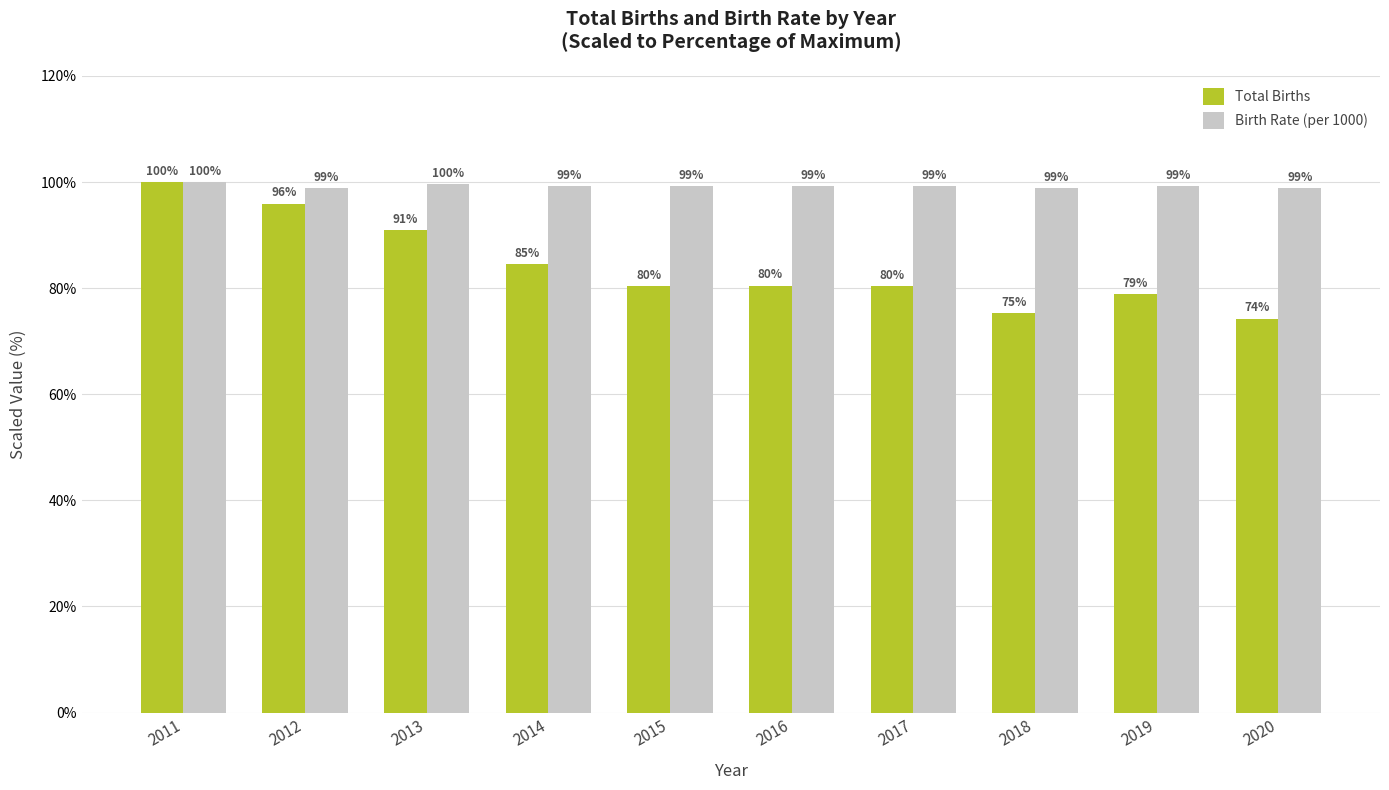

Which series has the largest range (max minus min)?

Total Births